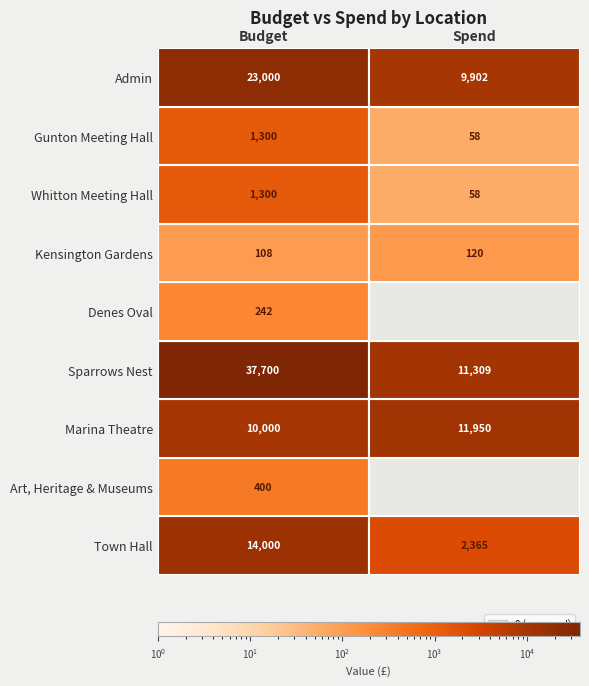

What is the total value across all series at Spend?

35762